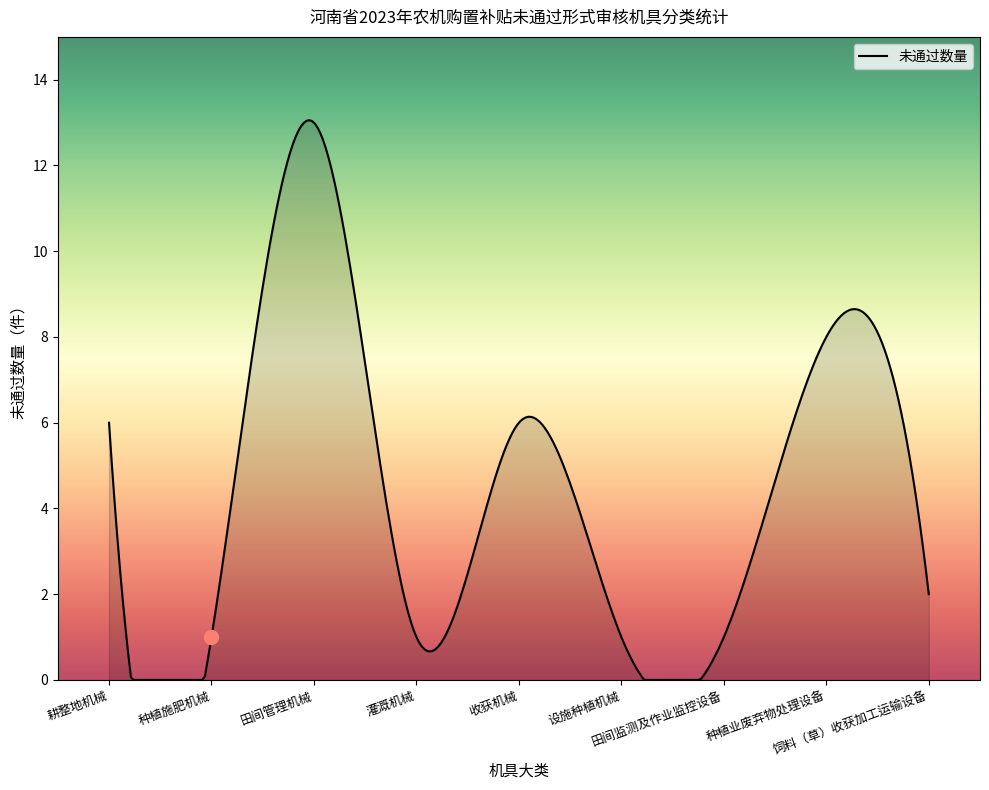

What is the maximum value shown in the chart?

13.1